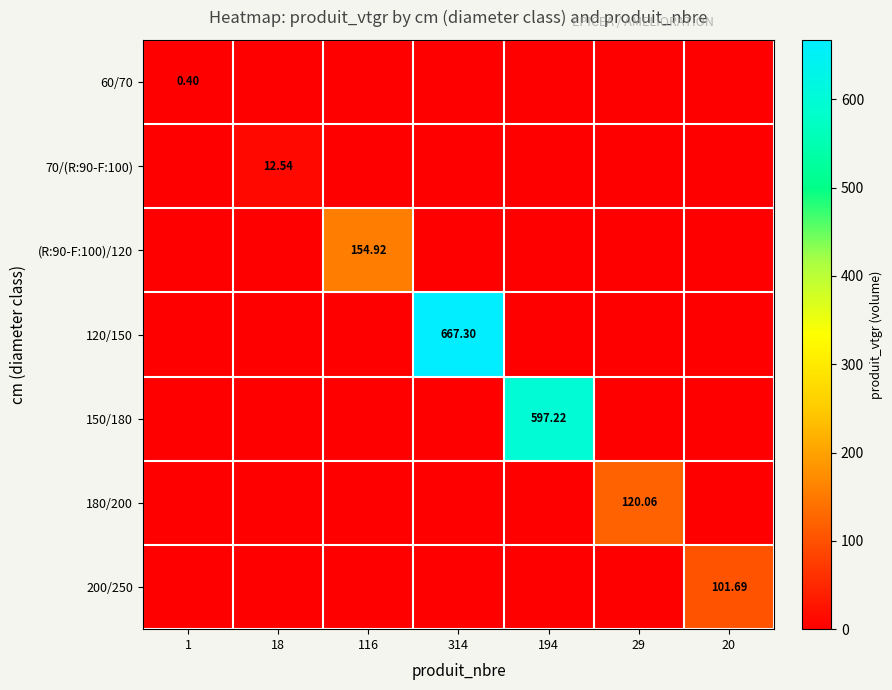

At which label is 200/250 closest to 50?

1